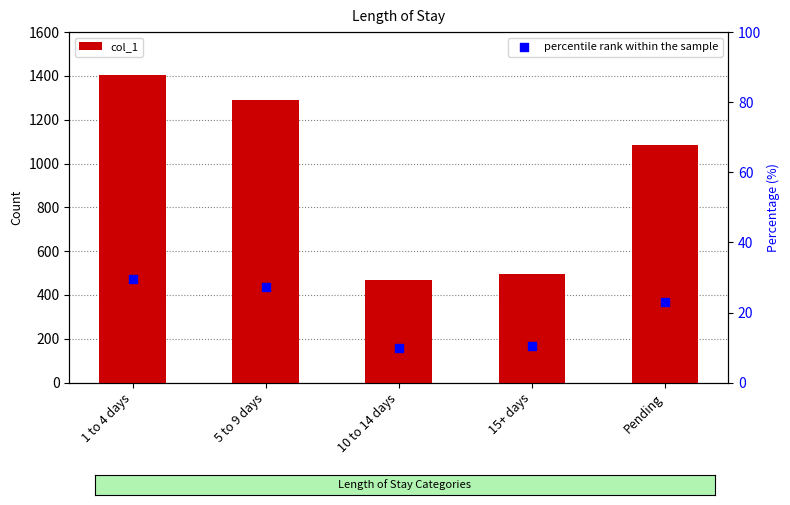

Which series has the largest total across all categories?

col_1